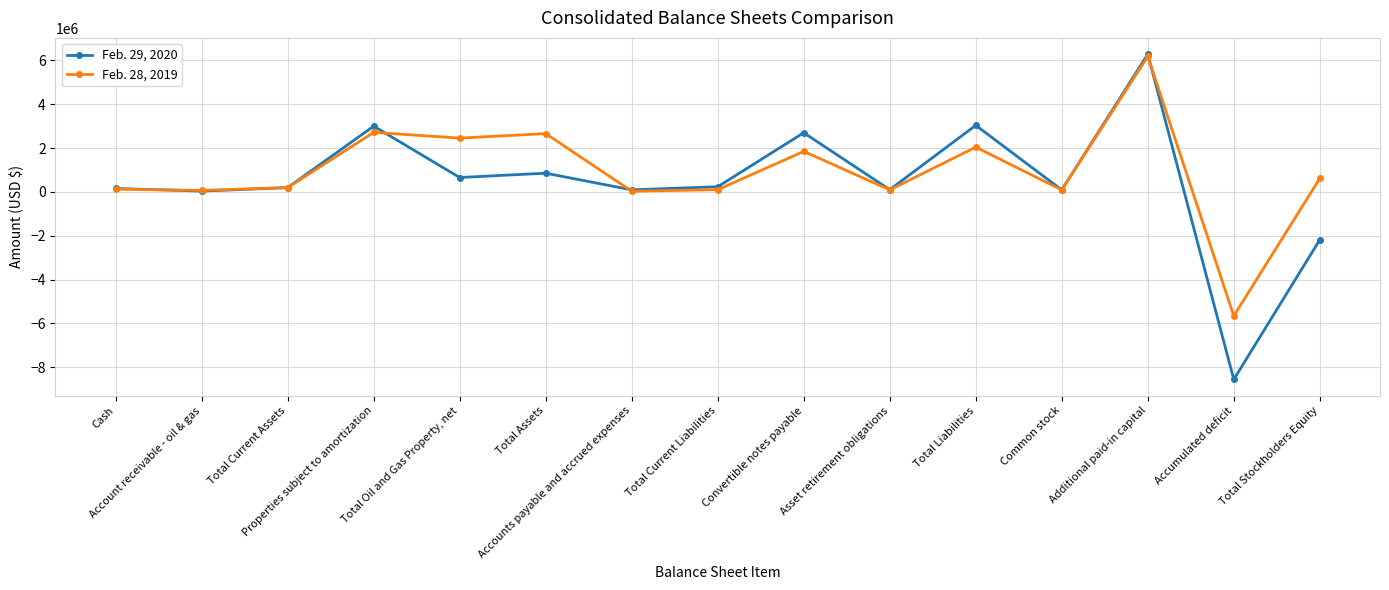

Which label corresponds to the largest value in the chart?

Additional paid-in capital